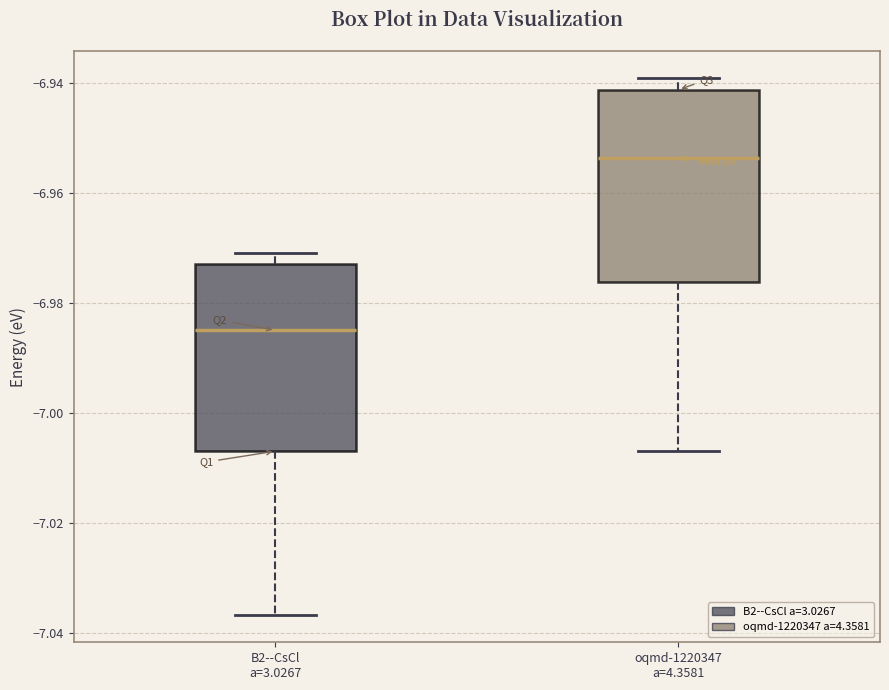

Where is the lower edge of the box for B2--CsCl a=3.0267 on the y-axis? The values are not printed on the chart, so give them approximately, as read against the axis.

-7.006